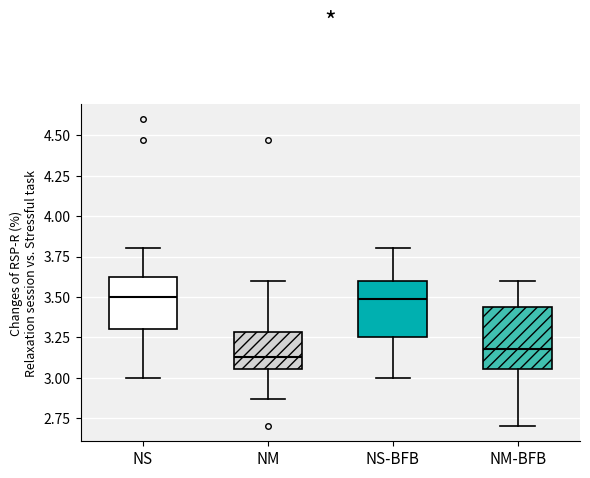

Reading left to right, transcribe this box plot: for each box, give where its median line is, the range the box spans, and where its two whiskers end, as read against the y-axis. The values are not printed on the chart, so give them approximately, as read against the axis.

NS: median 3.50, box 3.30 to 3.65, whiskers 3.00 to 3.80
NM: median 3.15, box 3.05 to 3.30, whiskers 2.85 to 3.60
NS-BFB: median 3.50, box 3.25 to 3.60, whiskers 3.00 to 3.80
NM-BFB: median 3.20, box 3.05 to 3.45, whiskers 2.70 to 3.60